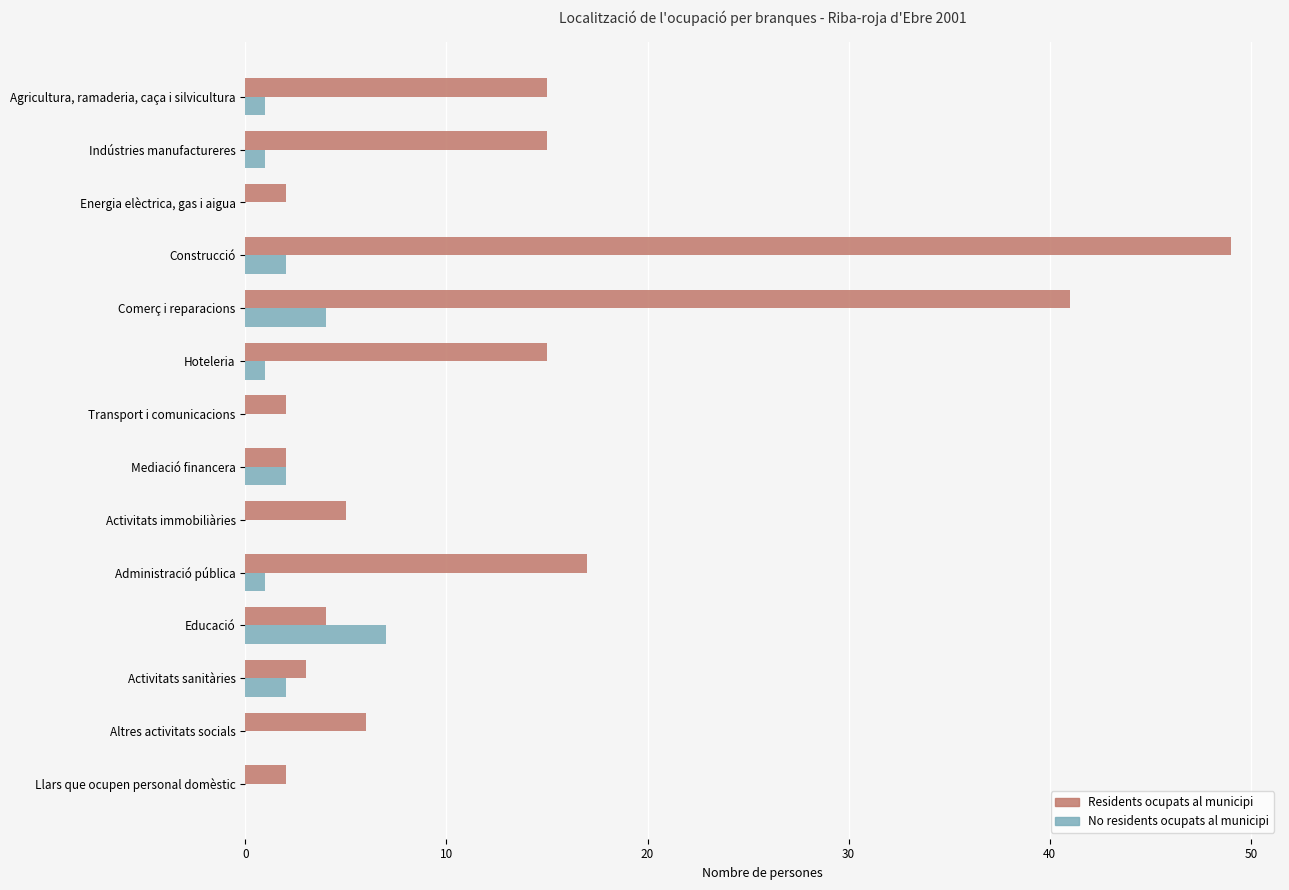

Which series has the largest total across all categories?

Residents ocupats al municipi